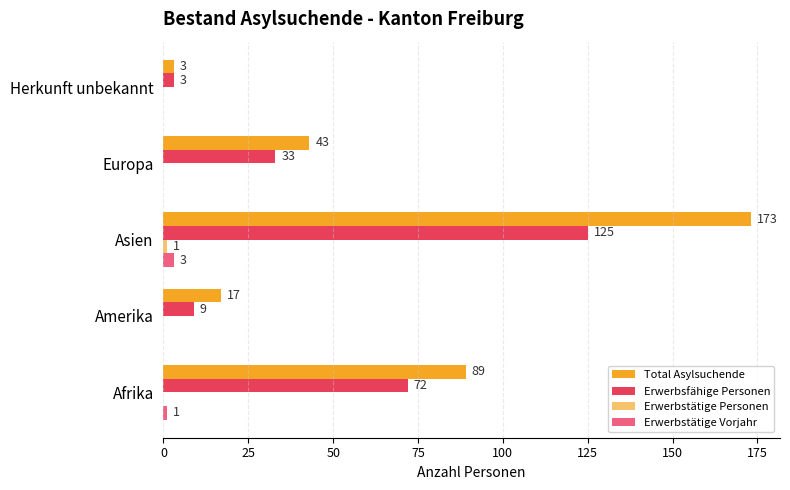

What is the sum of all Total Asylsuchende values?

325